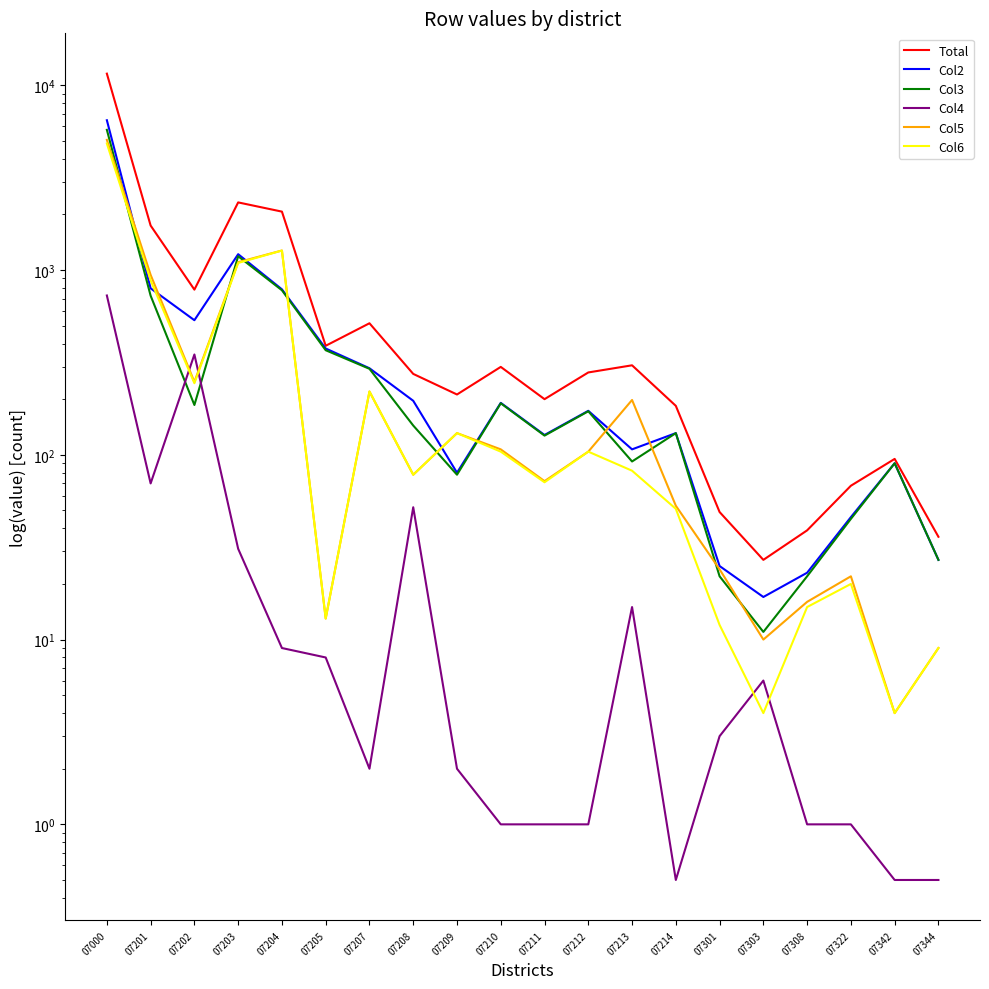

At how many categories does at least one series exceed 11489?

1